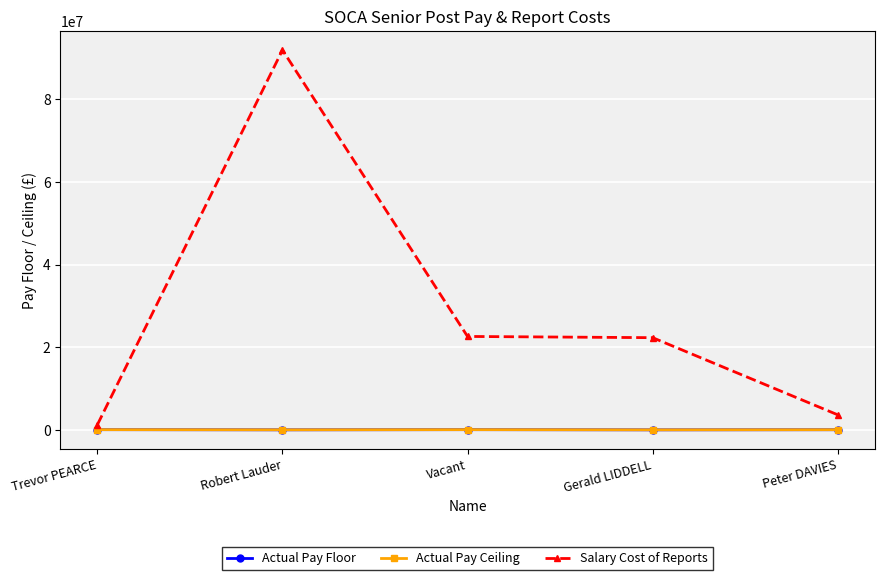

True or false: Actual Pay Ceiling and Salary Cost of Reports cross at least once.

False